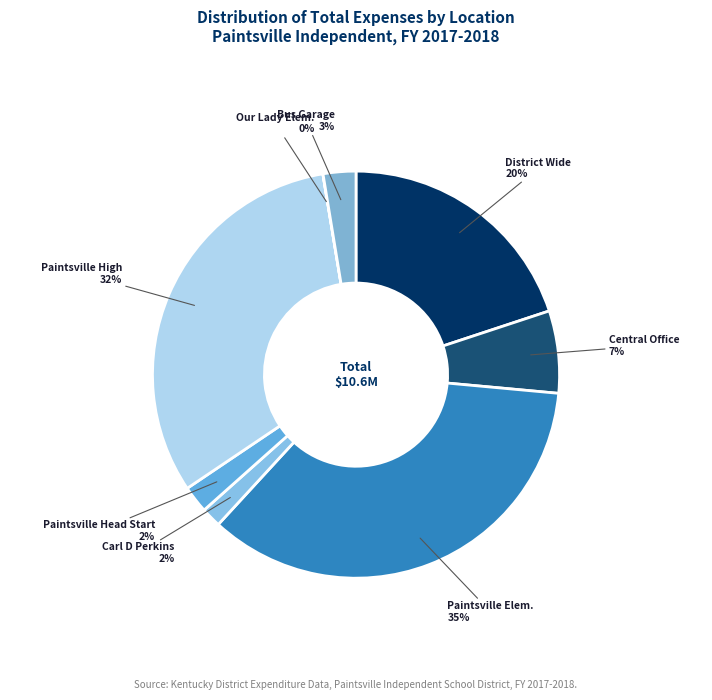

Count the number of slices in the pie.

8